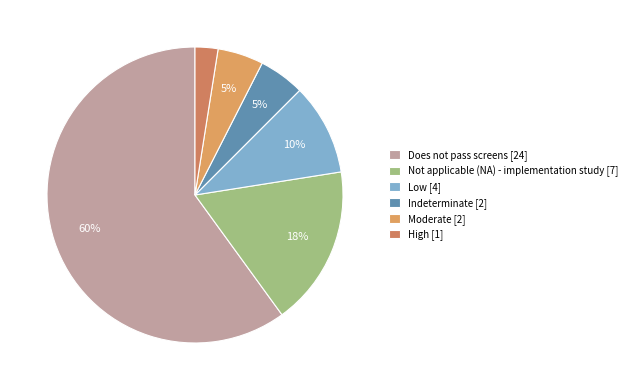

How many segments does this pie chart have?

6